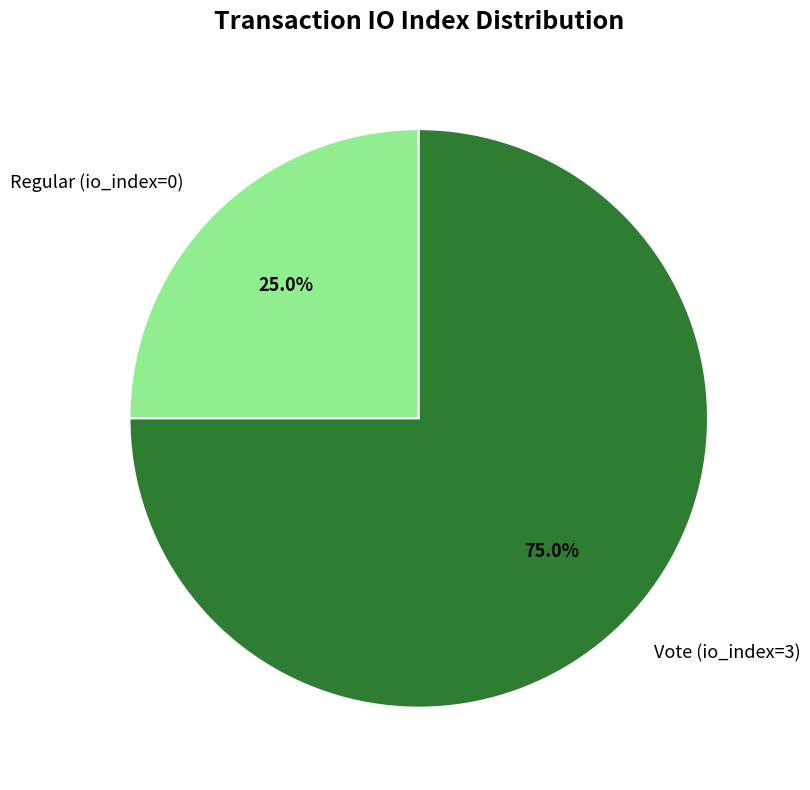

Which has a higher value, Regular (io_index=0) or Vote (io_index=3)?

Vote (io_index=3)